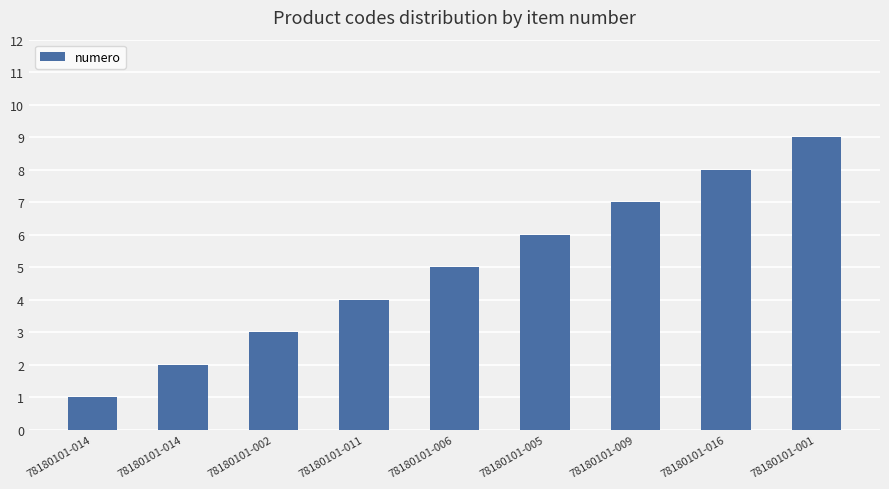

What is the value of the 3rd bar from the left?

3